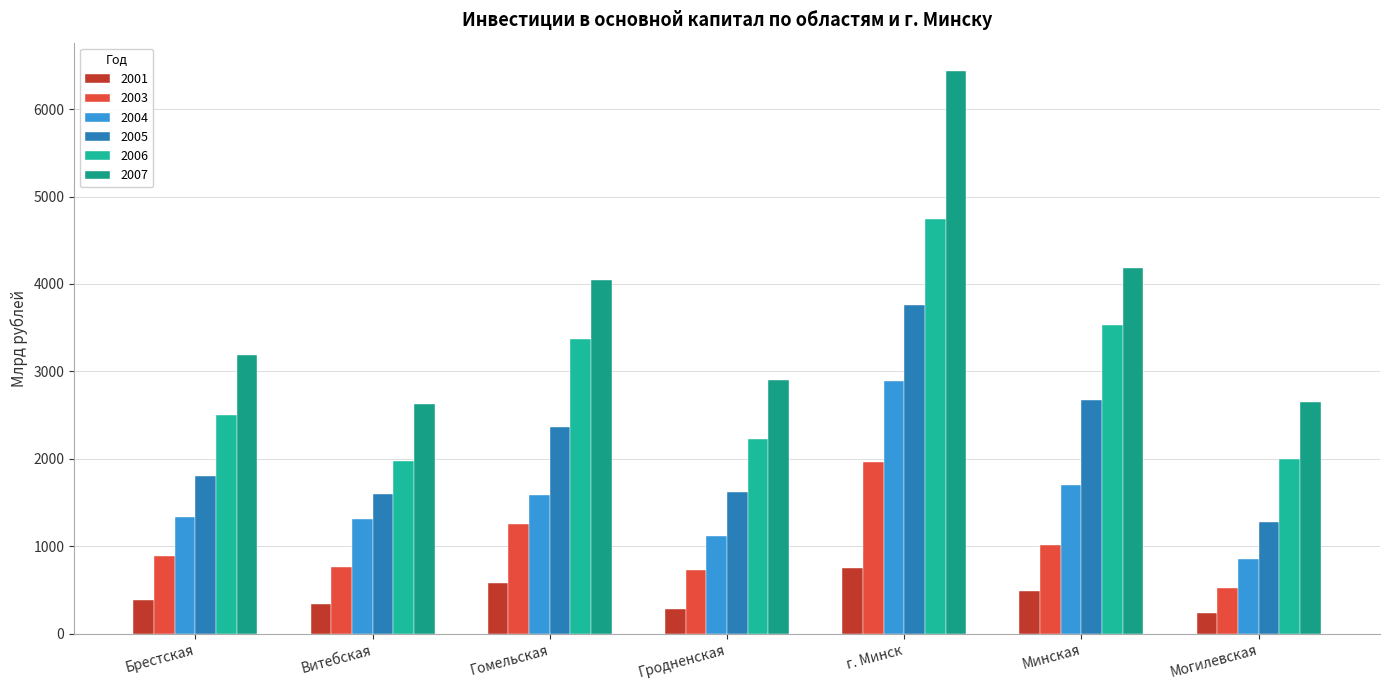

Which series changed the most between Брестская and Минская?

2006